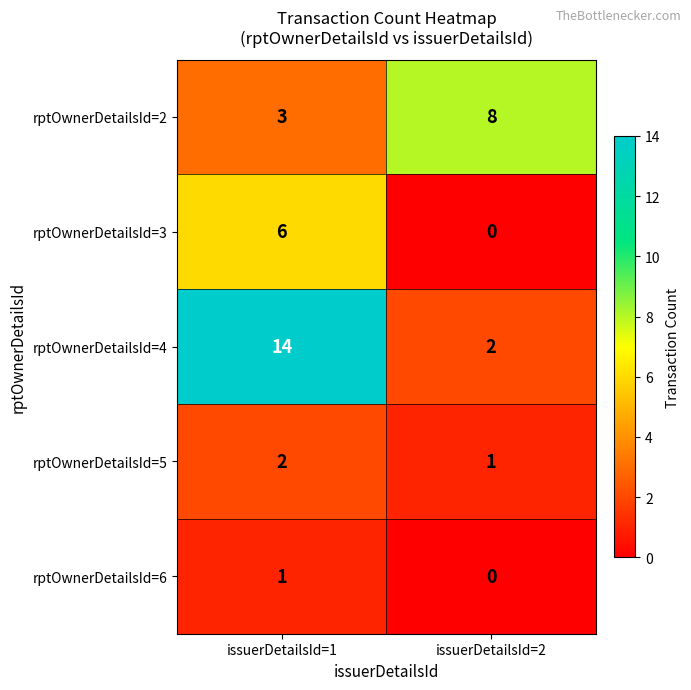

Which series has the largest range (max minus min)?

rptOwnerDetailsId=4